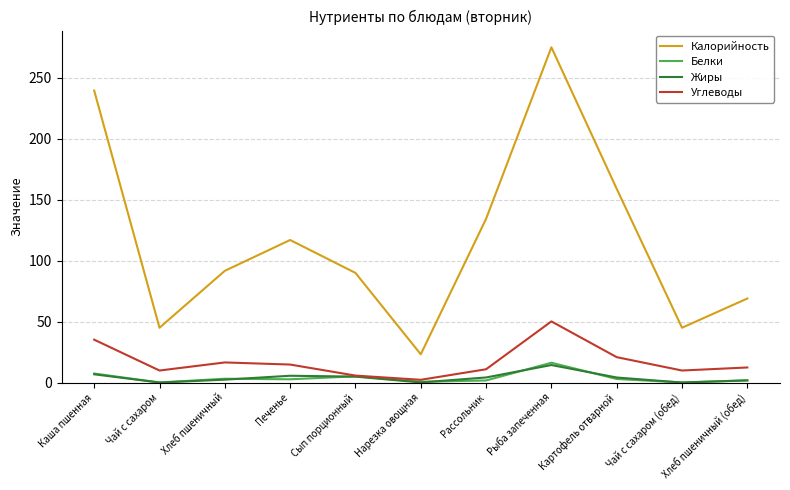

True or false: Белки and Калорийность cross at least once.

False